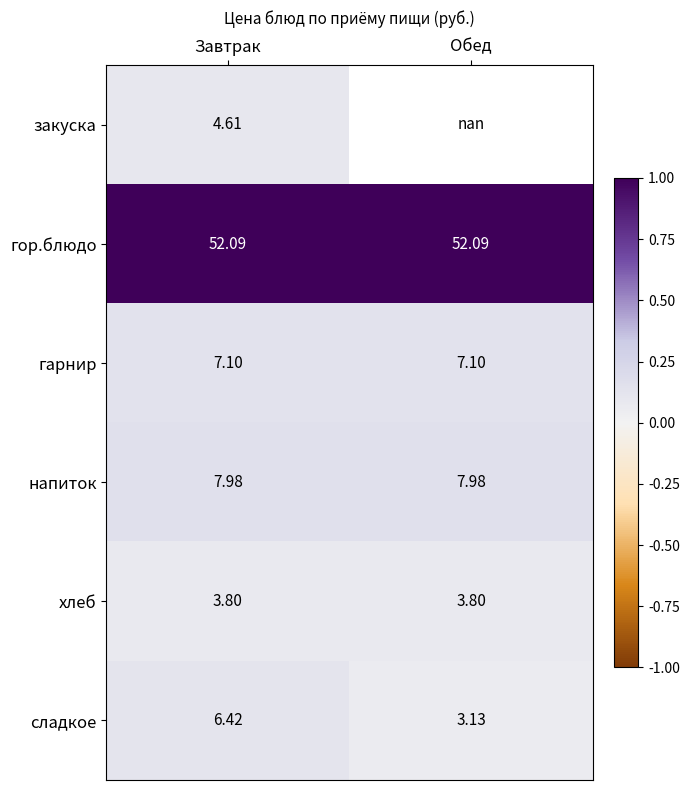

At which label does сладкое reach its peak?

Завтрак